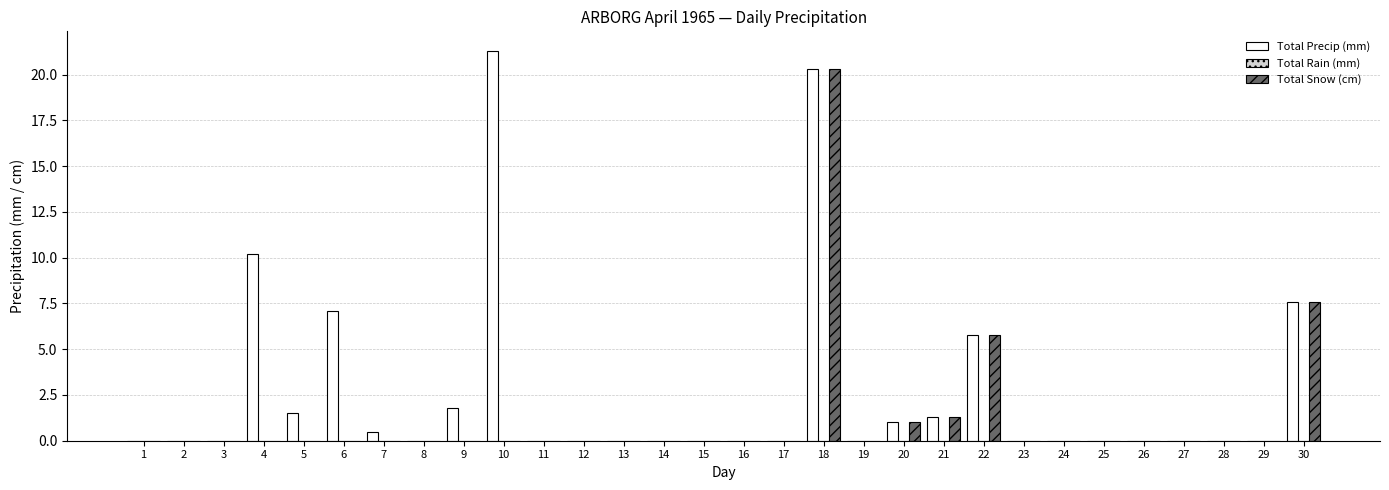

What is the highest value of the Total Precip (mm) series?

21.3